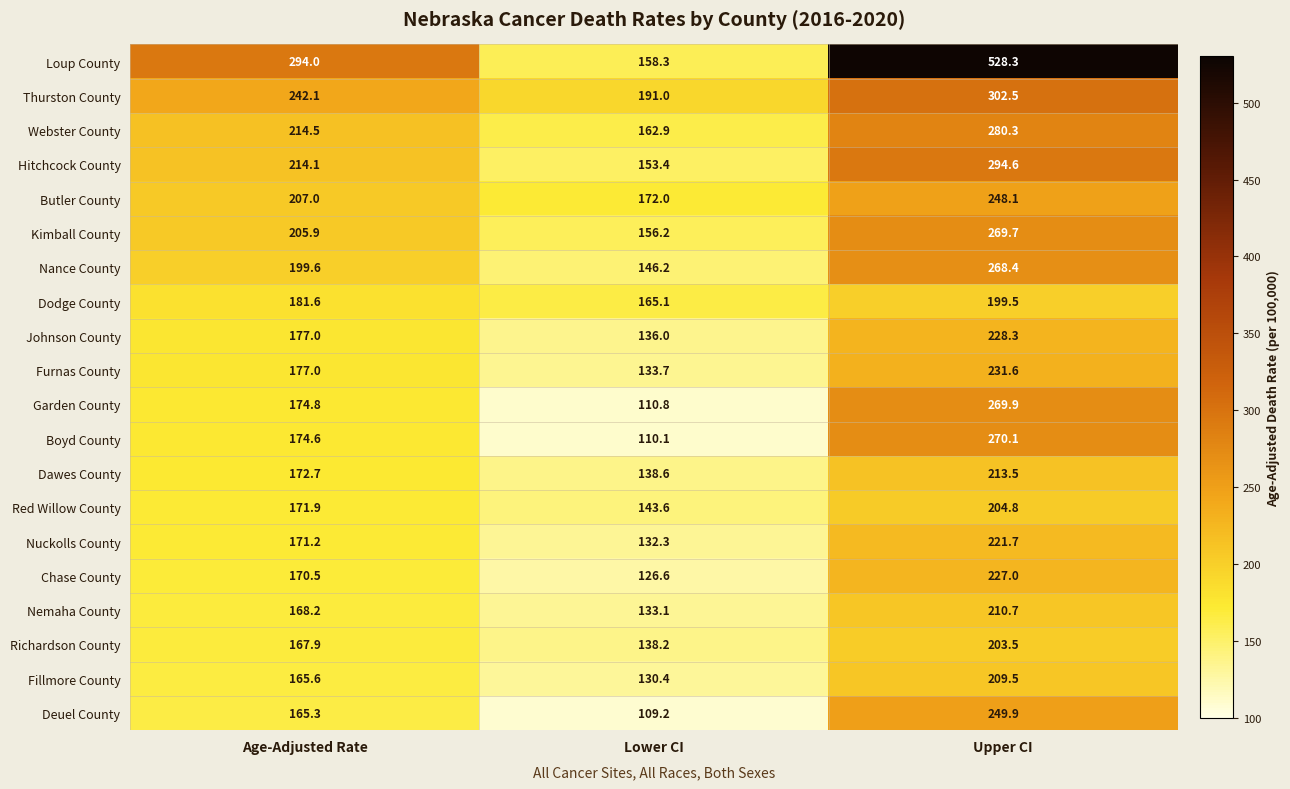

What value does the Hitchcock County series have at Upper CI?

294.6